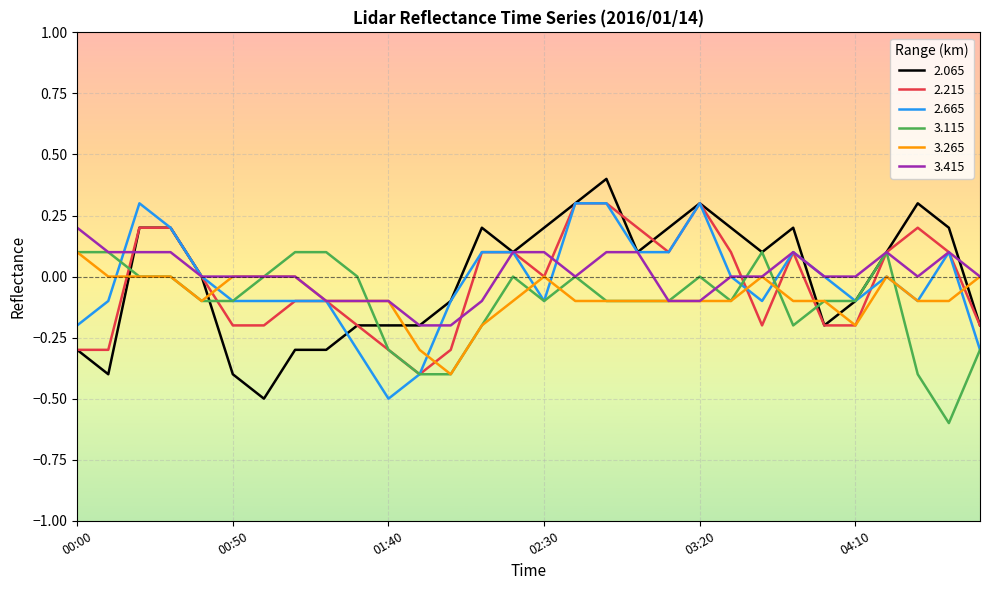

What is the minimum value shown in the chart?

-0.6